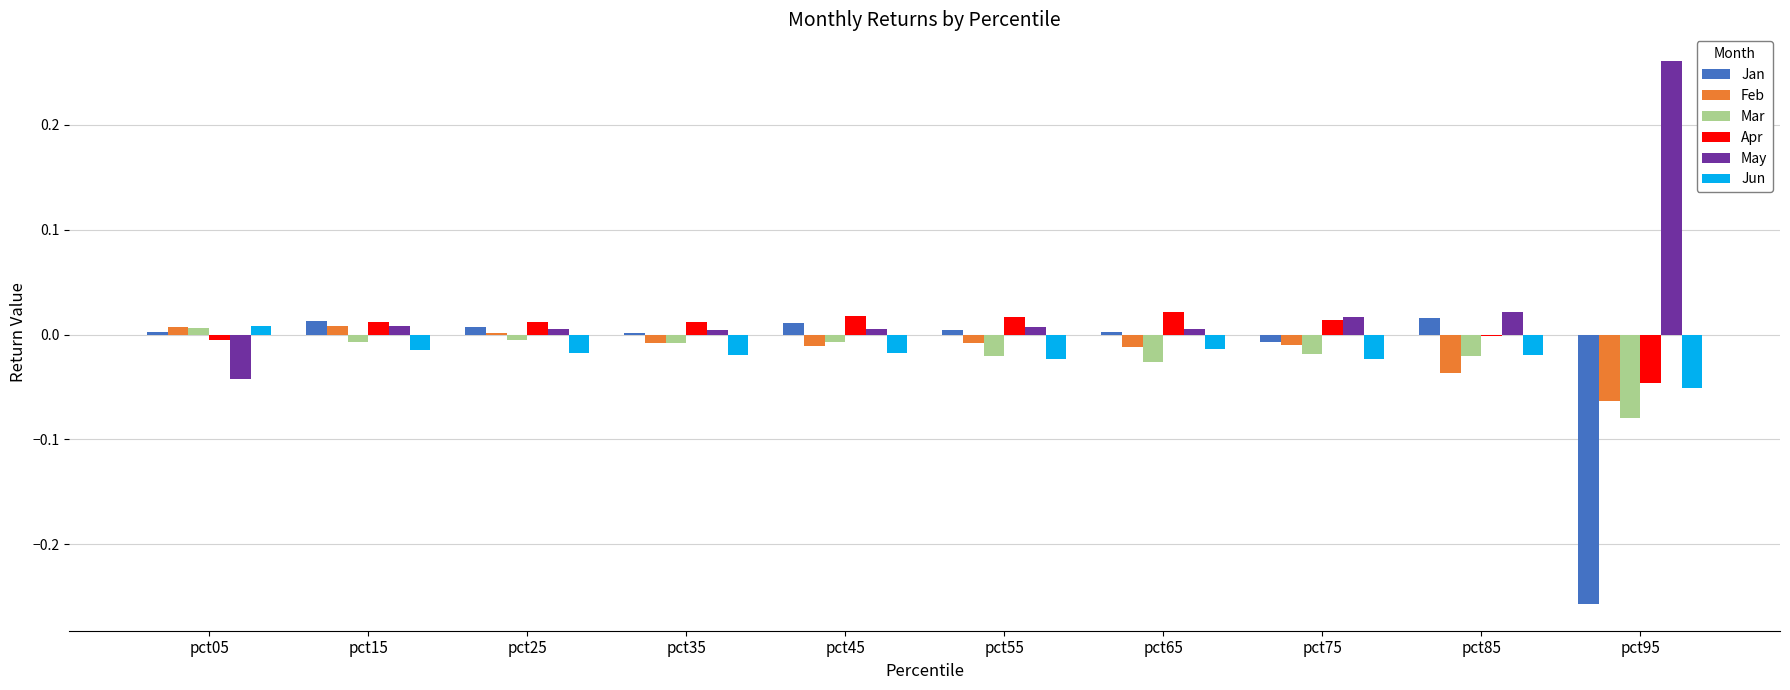

The Apr series shows 0.0 at pct65. True or false?

True